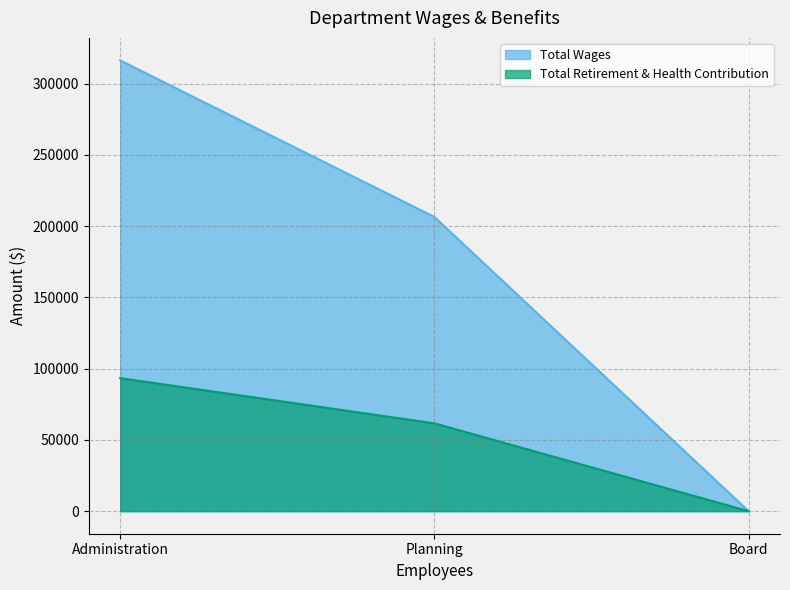

What is the sum of all Total Retirement & Health Contribution values?

155021